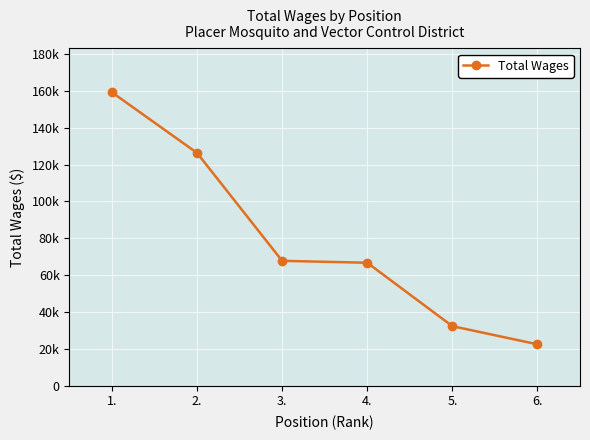

What is the change in value from 2. to 5.?

-93975